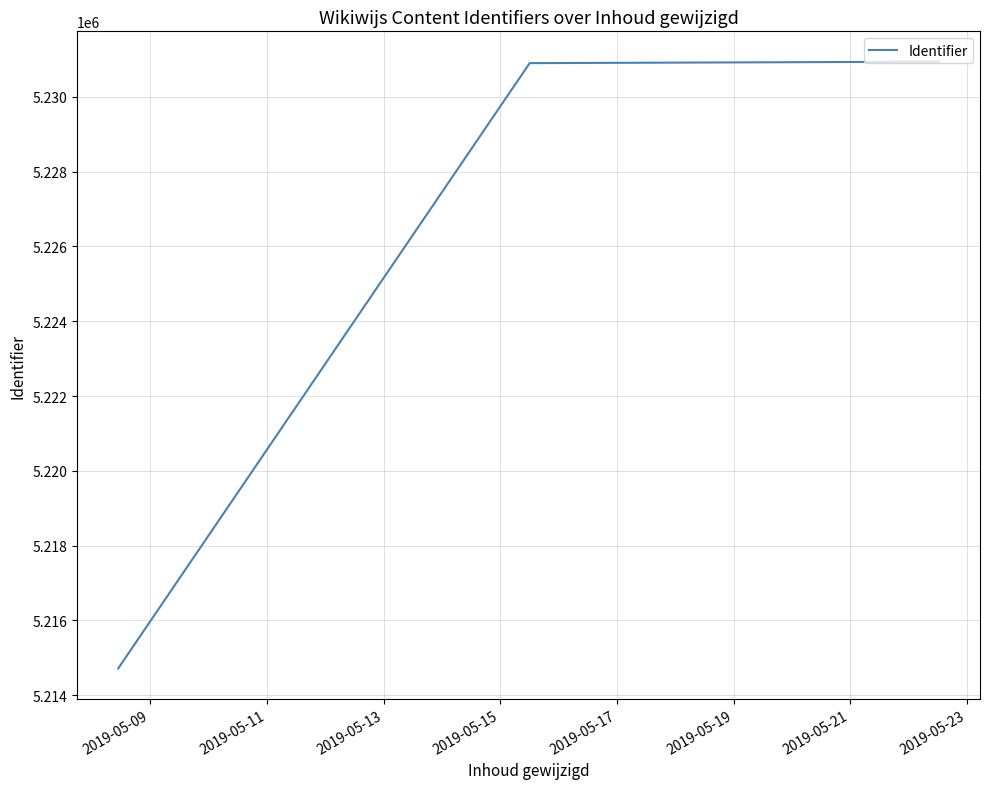

What is the greatest value displayed?

5230939